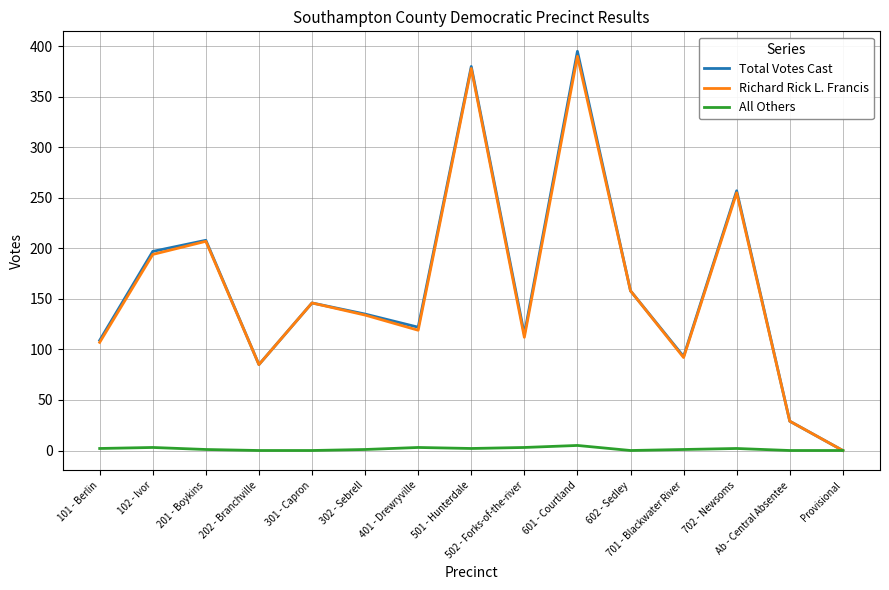

What is the difference between the highest and lowest values at 602 - Sedley?

158